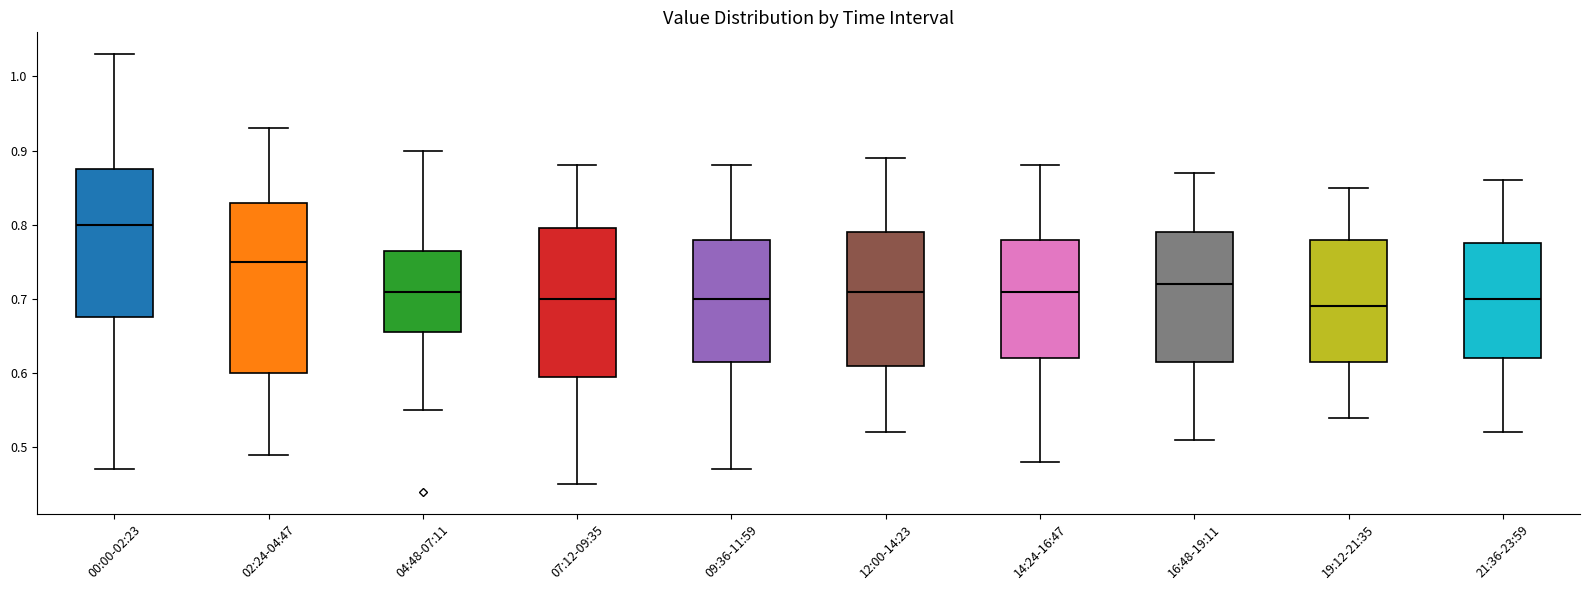

Reading left to right, read every box against the y-axis: the position of its median line, the range the box covers, and the ends of its whiskers. The values are not printed on the chart, so give them approximately, as read against the axis.

00:00-02:23: median 0.80, box 0.68 to 0.88, whiskers 0.47 to 1.03
02:24-04:47: median 0.75, box 0.60 to 0.83, whiskers 0.49 to 0.93
04:48-07:11: median 0.71, box 0.66 to 0.77, whiskers 0.55 to 0.90
07:12-09:35: median 0.70, box 0.60 to 0.80, whiskers 0.45 to 0.88
09:36-11:59: median 0.70, box 0.62 to 0.78, whiskers 0.47 to 0.88
12:00-14:23: median 0.71, box 0.61 to 0.79, whiskers 0.52 to 0.89
14:24-16:47: median 0.71, box 0.62 to 0.78, whiskers 0.48 to 0.88
16:48-19:11: median 0.72, box 0.62 to 0.79, whiskers 0.51 to 0.87
19:12-21:35: median 0.69, box 0.62 to 0.78, whiskers 0.54 to 0.85
21:36-23:59: median 0.70, box 0.62 to 0.78, whiskers 0.52 to 0.86